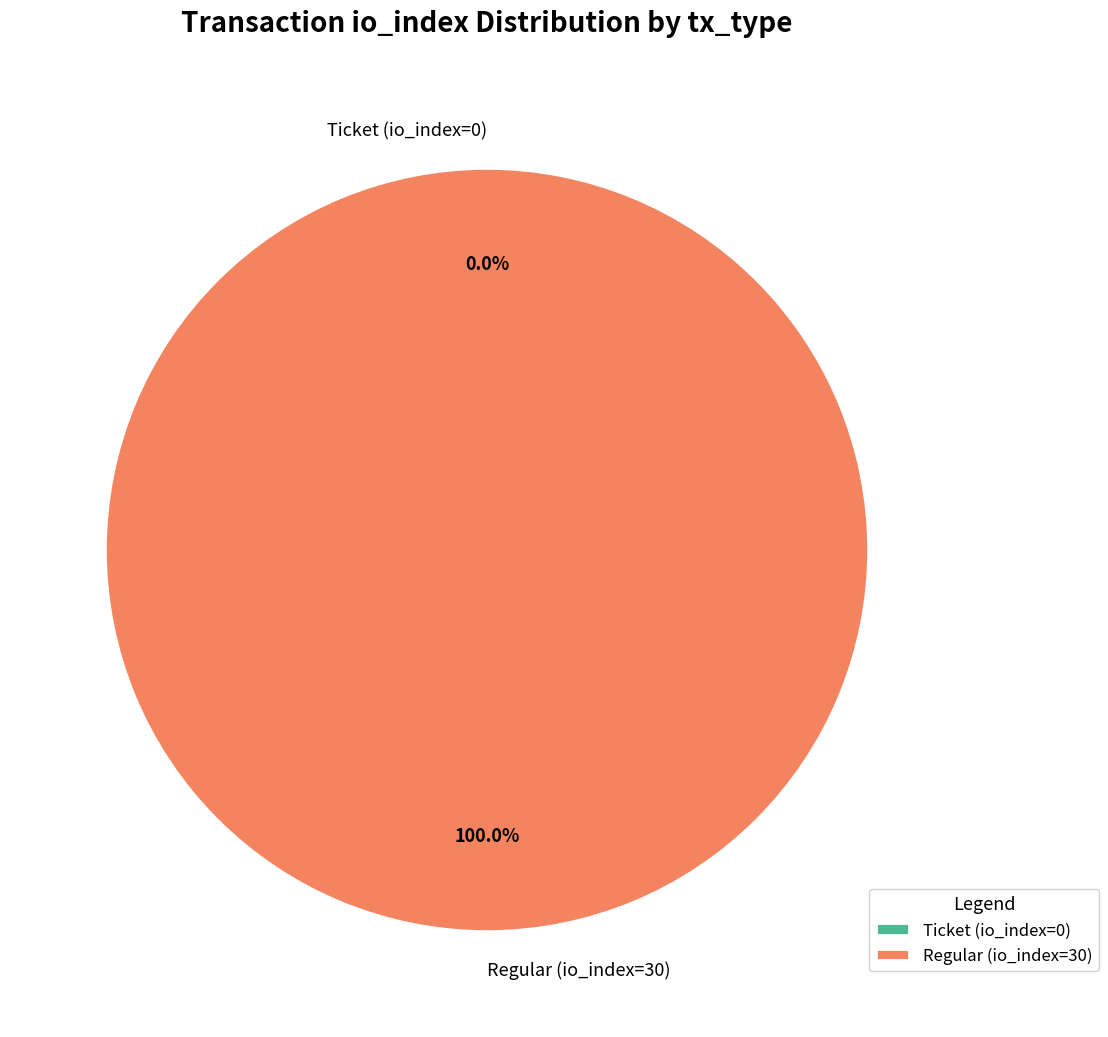

Is the sum of Ticket (io_index=0) and Regular (io_index=30) greater than half?

Yes